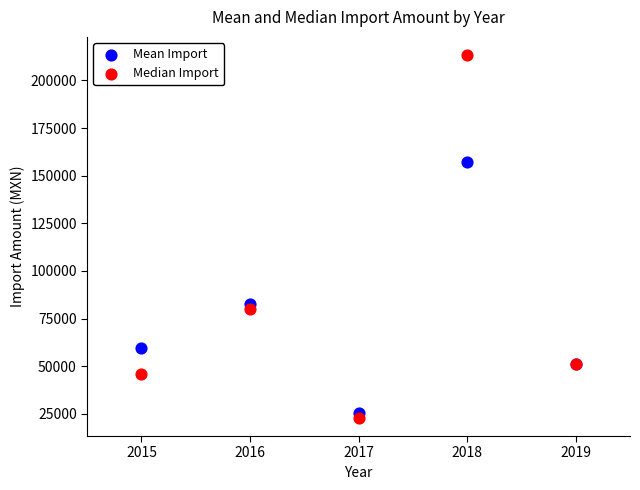

Which series has the widest spread of Y values?

Median Import